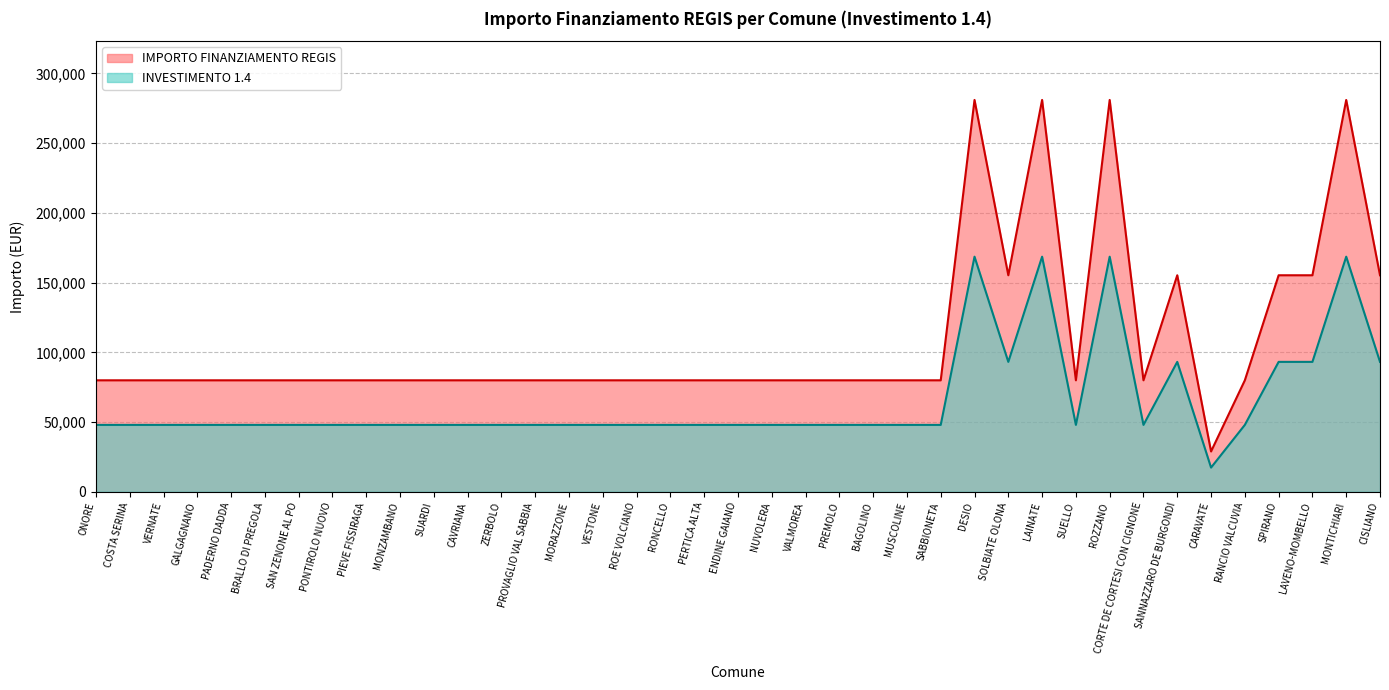

Reading right to left, list all the values displayed in this chart.

1.4: CISLIANO=155234.0	MONTICHIARI=280932.0	LAVENO-MOMBELLO=155234.0	SPIRANO=155234.0	RANCIO VALCUVIA=79922.0	CARAVATE=28902.0	SANNAZZARO DE BURGONDI=155234.0	CORTE DE CORTESI CON CIGNONE=79922.0	ROZZANO=280932.0	SUELLO=79922.0	LAINATE=280932.0	SOLBIATE OLONA=155234.0	DESIO=280932.0	SABBIONETA=79922.0	MUSCOLINE=79922.0	BAGOLINO=79922.0	PREMOLO=79922.0	VALMOREA=79922.0	NUVOLERA=79922.0	ENDINE GAIANO=79922.0	PERTICA ALTA=79922.0	RONCELLO=79922.0	ROE VOLCIANO=79922.0	VESTONE=79922.0	MORAZZONE=79922.0	PROVAGLIO VAL SABBIA=79922.0	ZERBOLO=79922.0	CAVRIANA=79922.0	SUARDI=79922.0	MONZAMBANO=79922.0	PIEVE FISSIRAGA=79922.0	PONTIROLO NUOVO=79922.0	SAN ZENONE AL PO=79922.0	BRALLO DI PREGOLA=79922.0	PADERNO DADDA=79922.0	GALGAGNANO=79922.0	VERNATE=79922.0	COSTA SERINA=79922.0	ONORE=79922.0
IMPORTO TOTALE: CISLIANO=93140.4	MONTICHIARI=168559.2	LAVENO-MOMBELLO=93140.4	SPIRANO=93140.4	RANCIO VALCUVIA=47953.2	CARAVATE=17341.2	SANNAZZARO DE BURGONDI=93140.4	CORTE DE CORTESI CON CIGNONE=47953.2	ROZZANO=168559.2	SUELLO=47953.2	LAINATE=168559.2	SOLBIATE OLONA=93140.4	DESIO=168559.2	SABBIONETA=47953.2	MUSCOLINE=47953.2	BAGOLINO=47953.2	PREMOLO=47953.2	VALMOREA=47953.2	NUVOLERA=47953.2	ENDINE GAIANO=47953.2	PERTICA ALTA=47953.2	RONCELLO=47953.2	ROE VOLCIANO=47953.2	VESTONE=47953.2	MORAZZONE=47953.2	PROVAGLIO VAL SABBIA=47953.2	ZERBOLO=47953.2	CAVRIANA=47953.2	SUARDI=47953.2	MONZAMBANO=47953.2	PIEVE FISSIRAGA=47953.2	PONTIROLO NUOVO=47953.2	SAN ZENONE AL PO=47953.2	BRALLO DI PREGOLA=47953.2	PADERNO DADDA=47953.2	GALGAGNANO=47953.2	VERNATE=47953.2	COSTA SERINA=47953.2	ONORE=47953.2